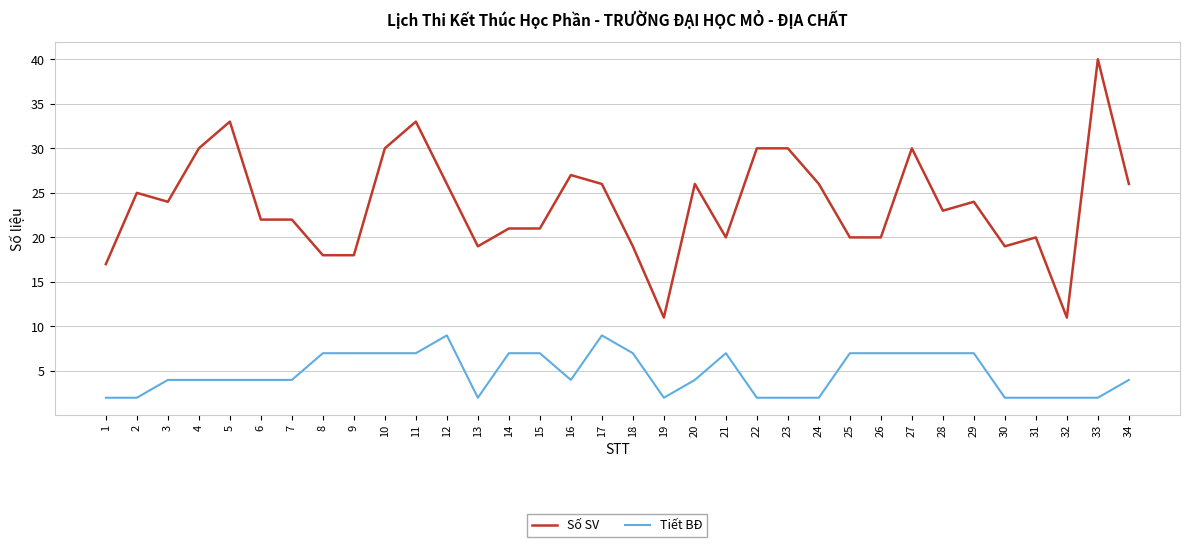

Which series has the widest spread of values?

Số SV